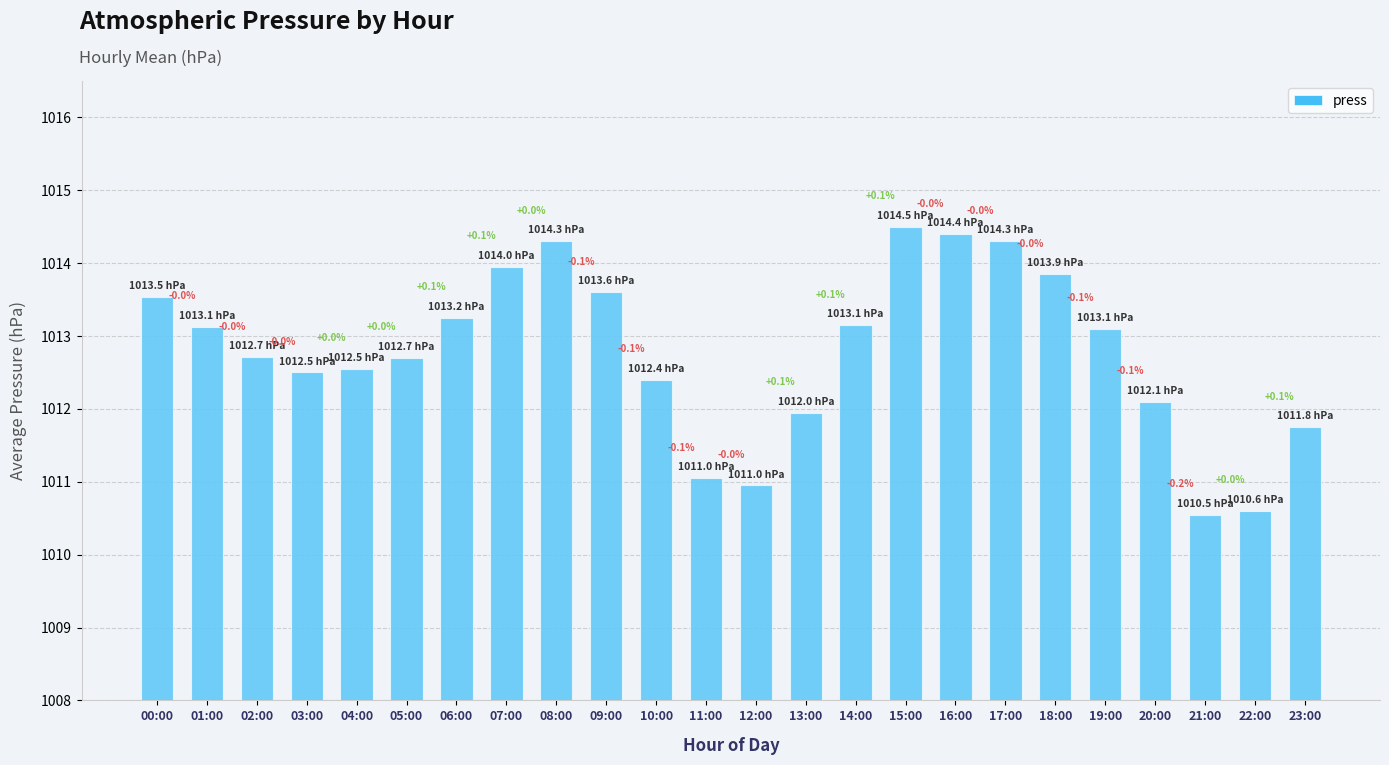

Are the bars horizontal?

No